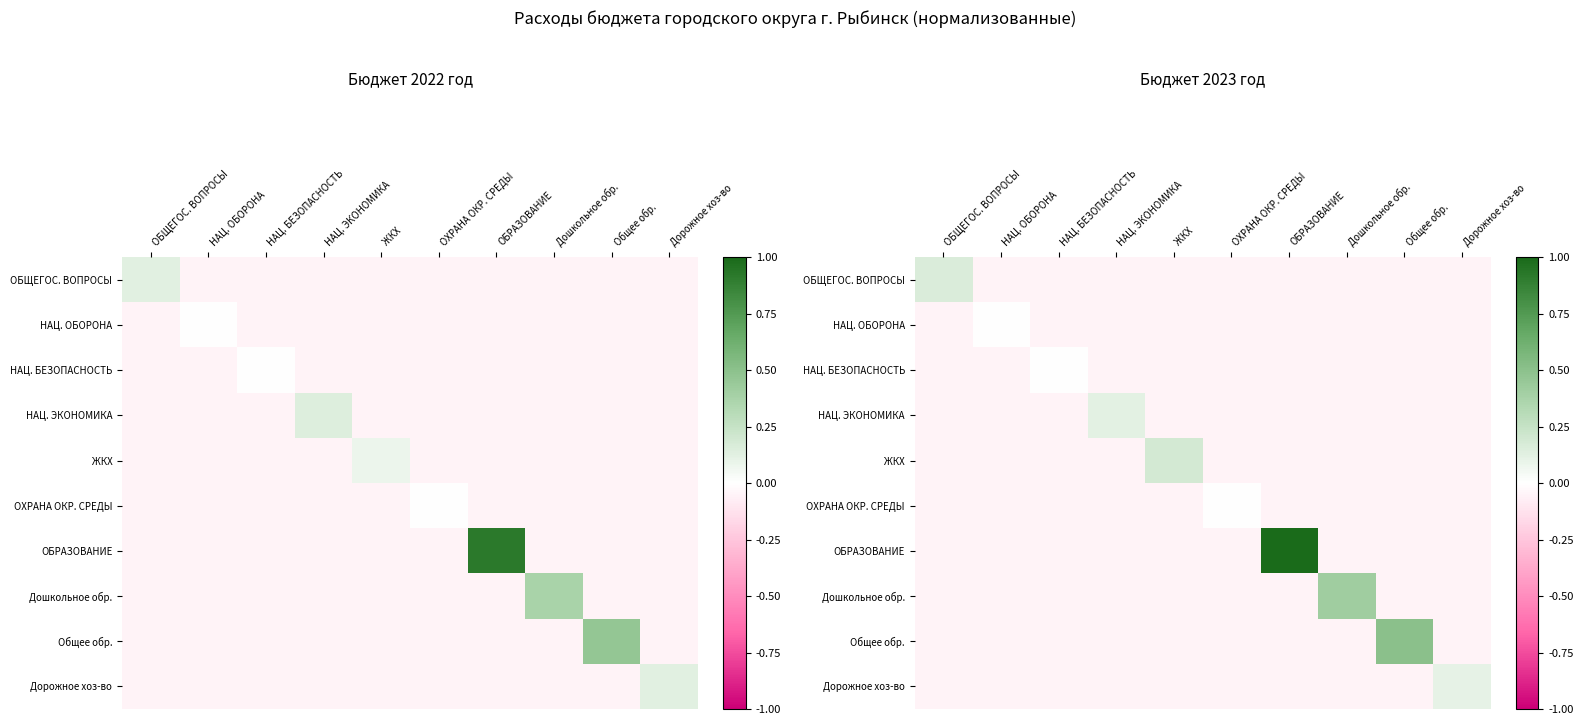

What is the total value across all series at НАЦ. ЭКОНОМИКА?

-0.3